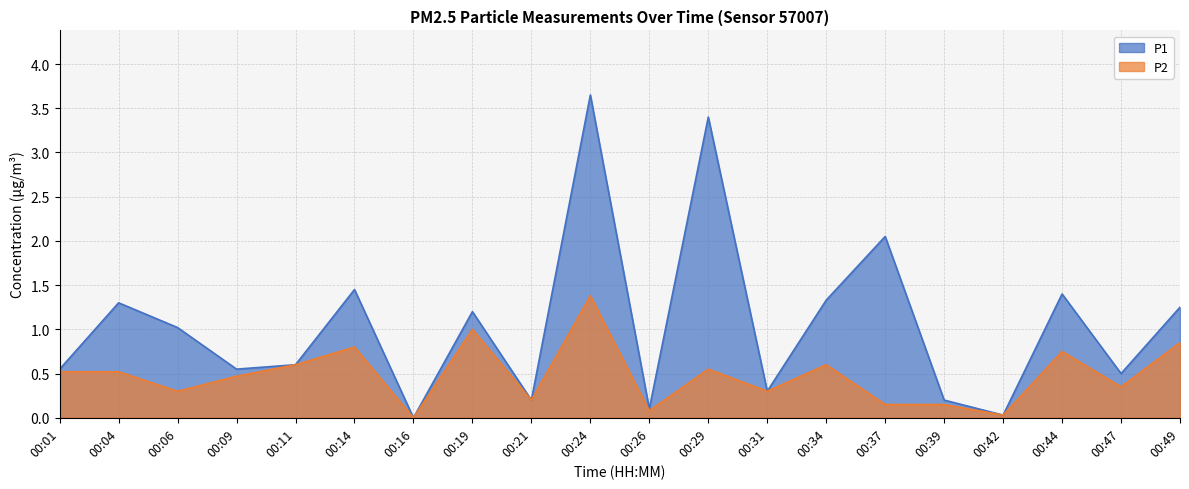

True or false: P1 has more than 0 points higher than both neighbors.

True